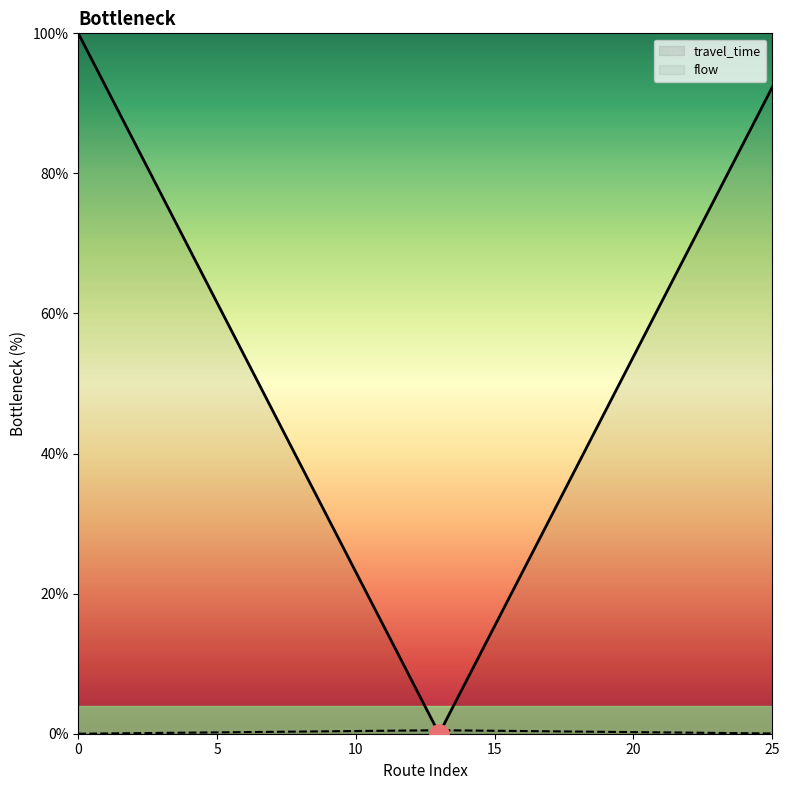

What are all the series names shown in the legend?

travel_time, flow